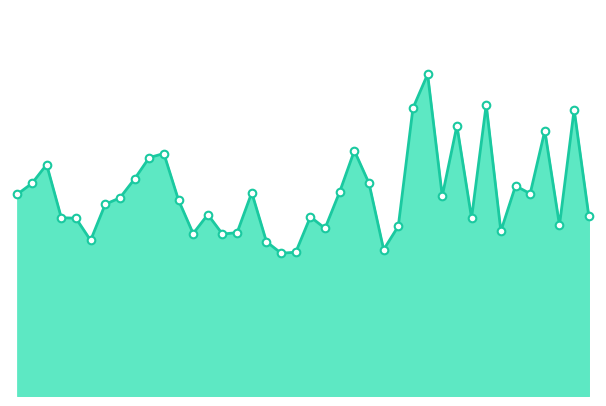

Is this an area chart (filled region under the line)?

Yes